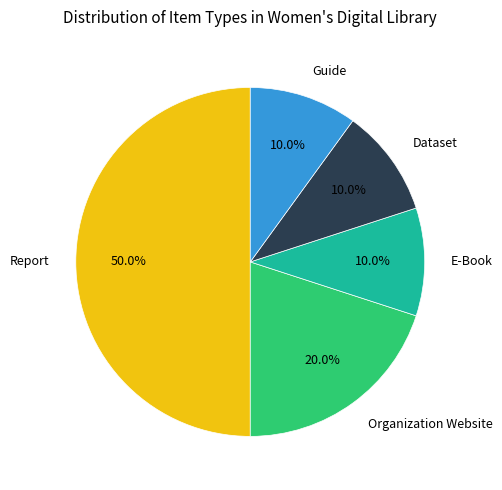

How many segments does this pie chart have?

5